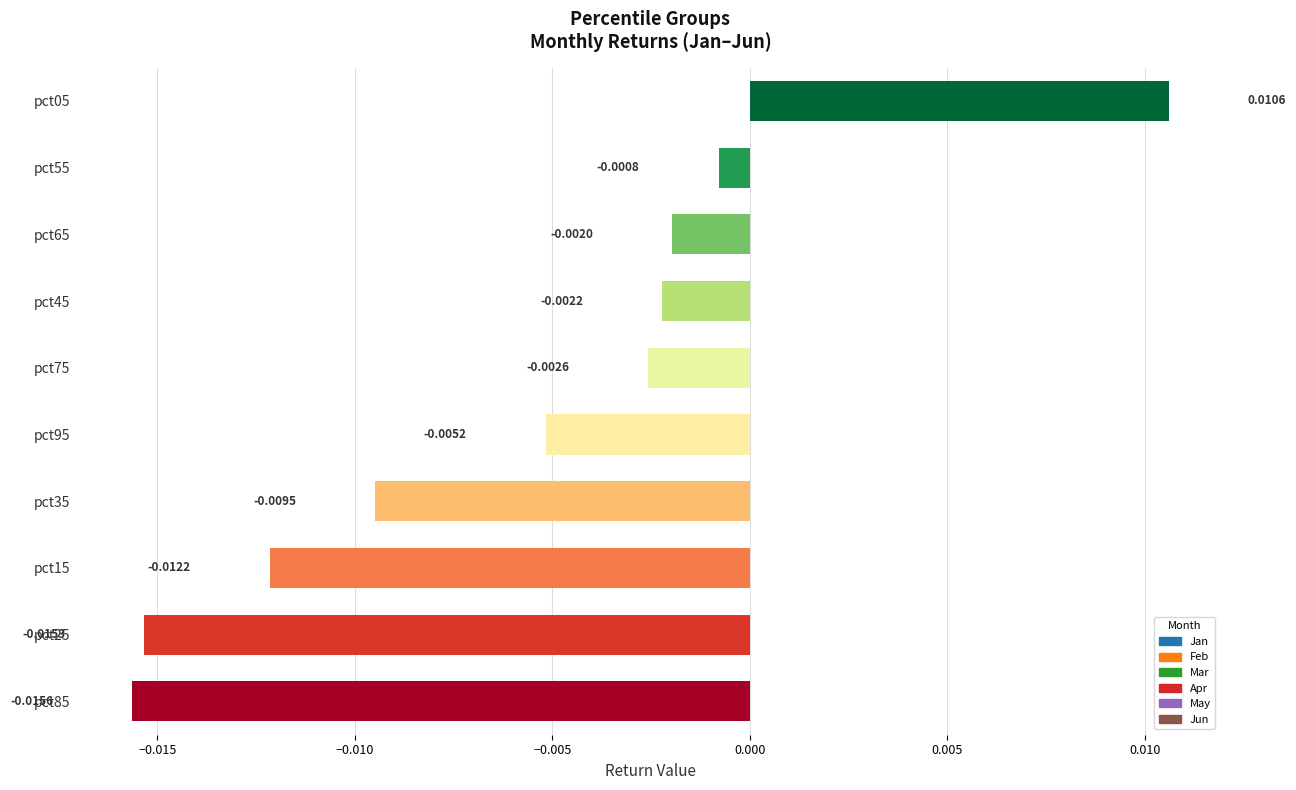

List the labels in order of value, largest first.

pct05, pct55, pct65, pct45, pct75, pct95, pct35, pct15, pct25, pct85